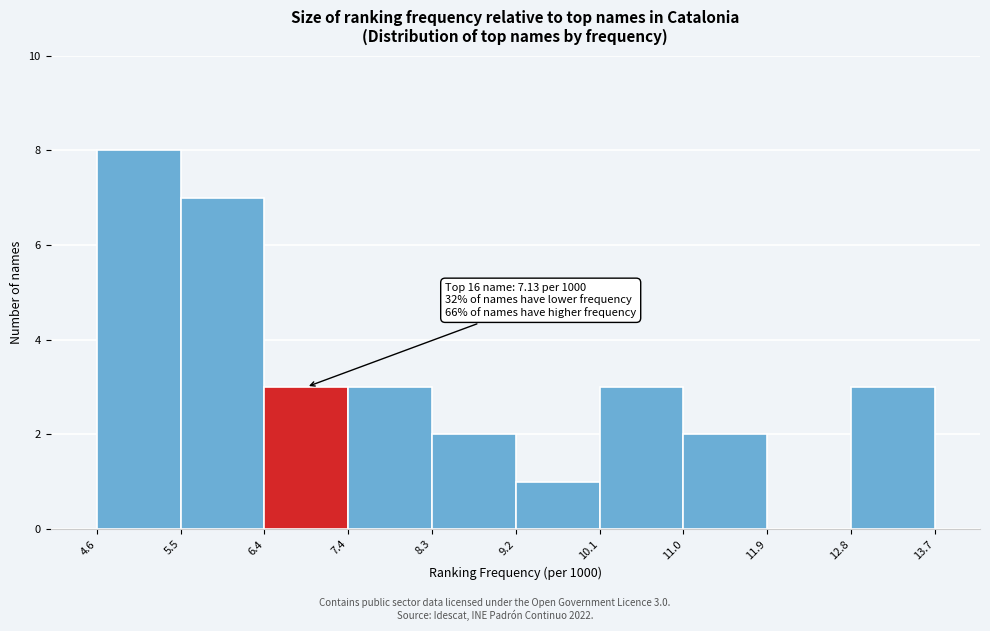

Over which range of the x-axis is the bar tallest?

4.6 to 5.5